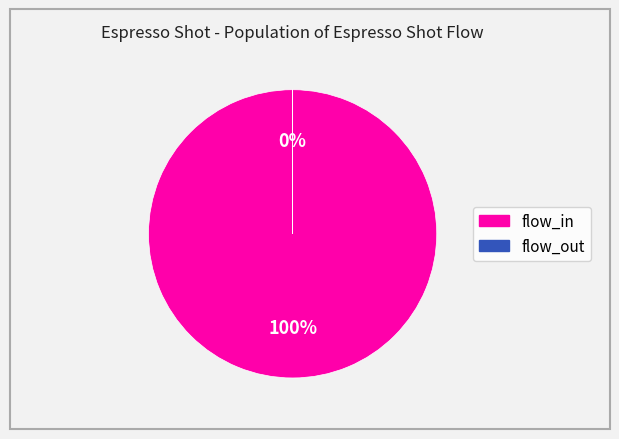

What is the largest slice in the pie chart?

flow_in